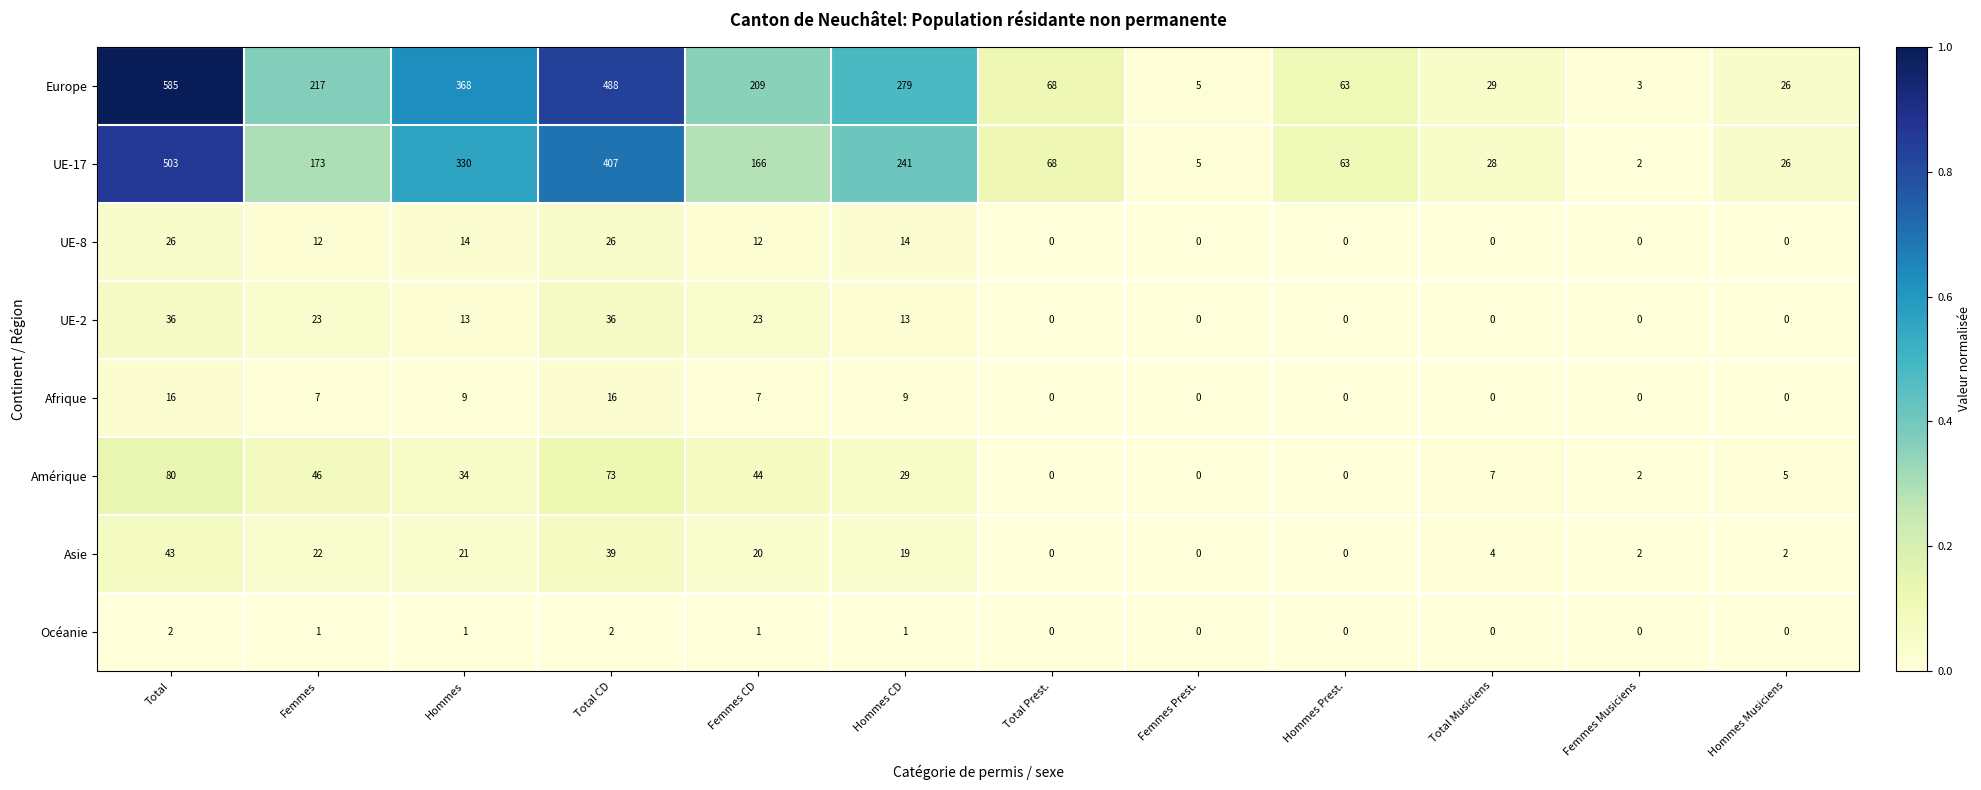

What is the spread (max minus min) of values at Total?

583